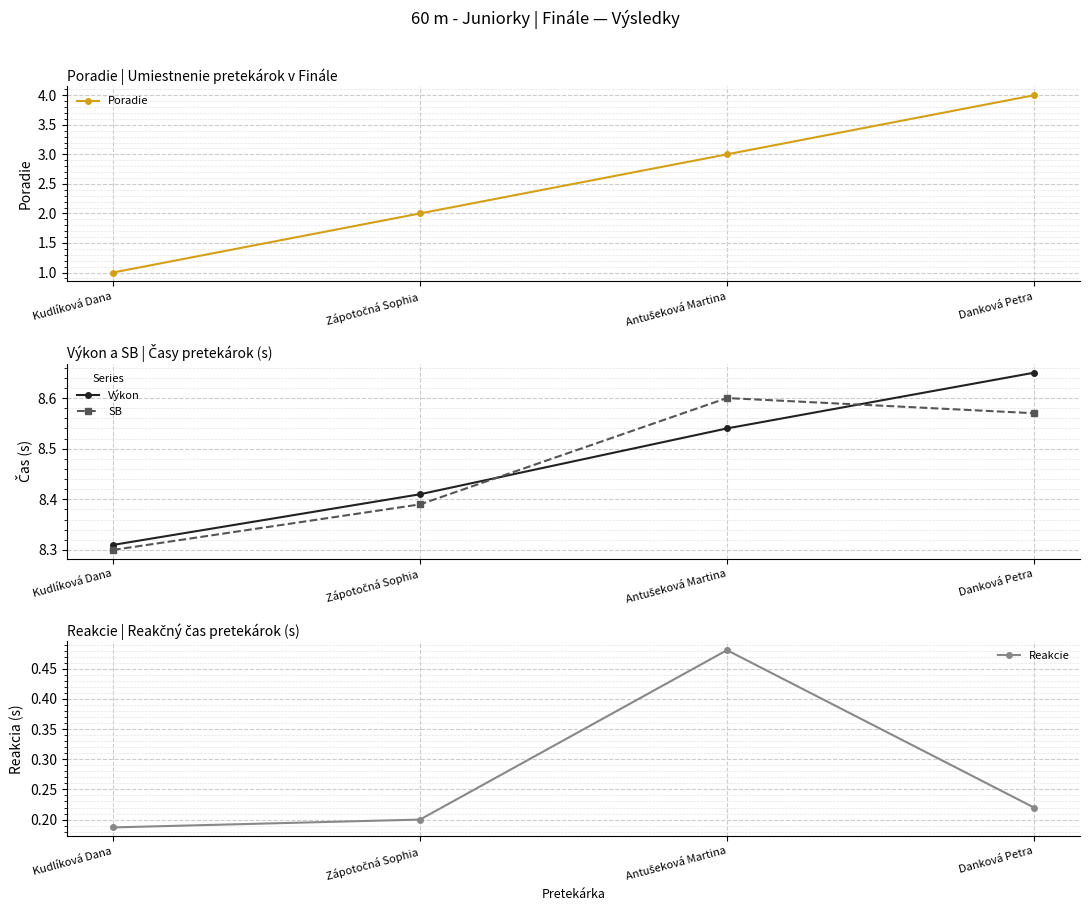

What is the greatest value displayed?

8.7